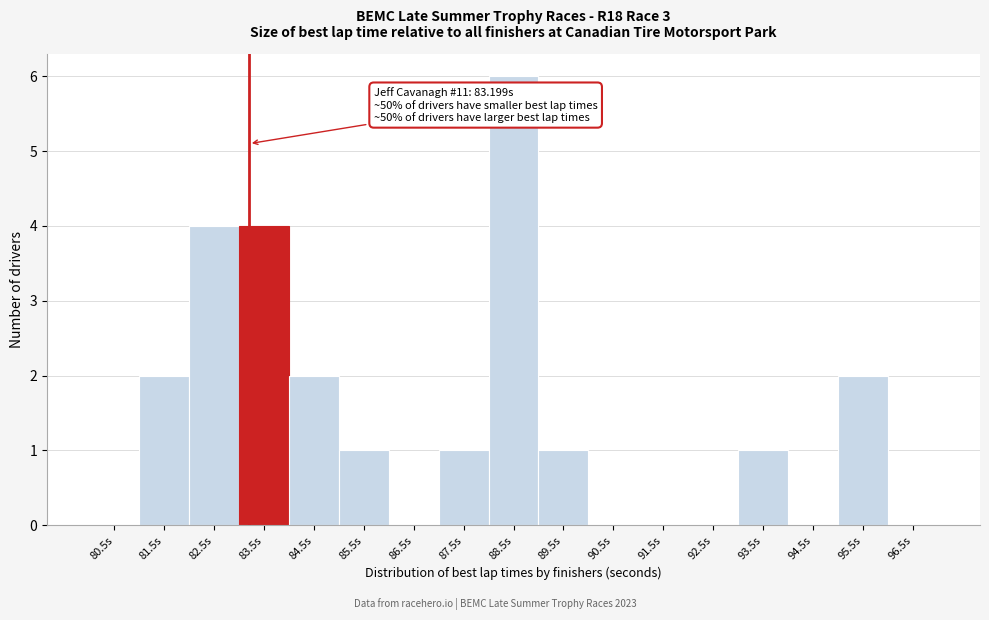

Over which range of the x-axis is the bar tallest?

88 to 89